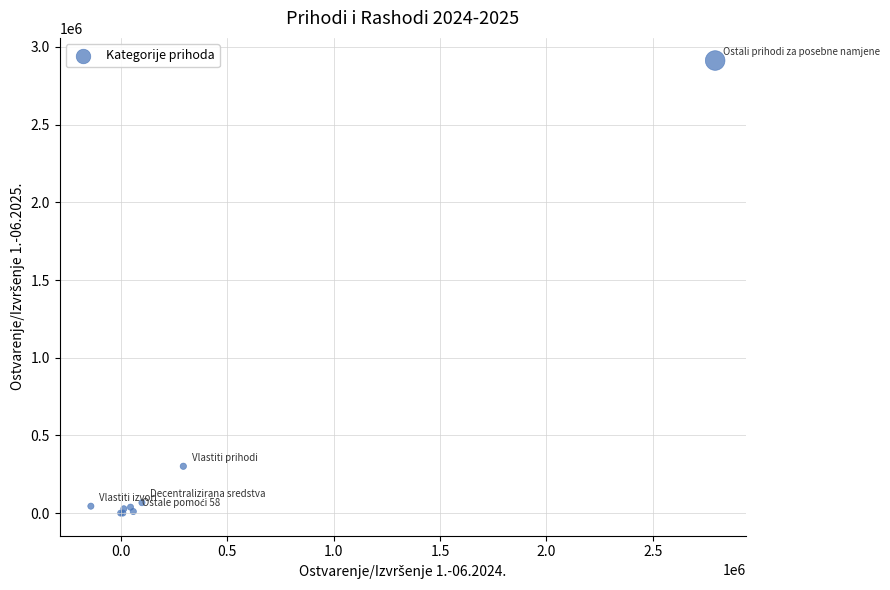

What Y value in the scatter plot is closest to 1456254?

301997.0